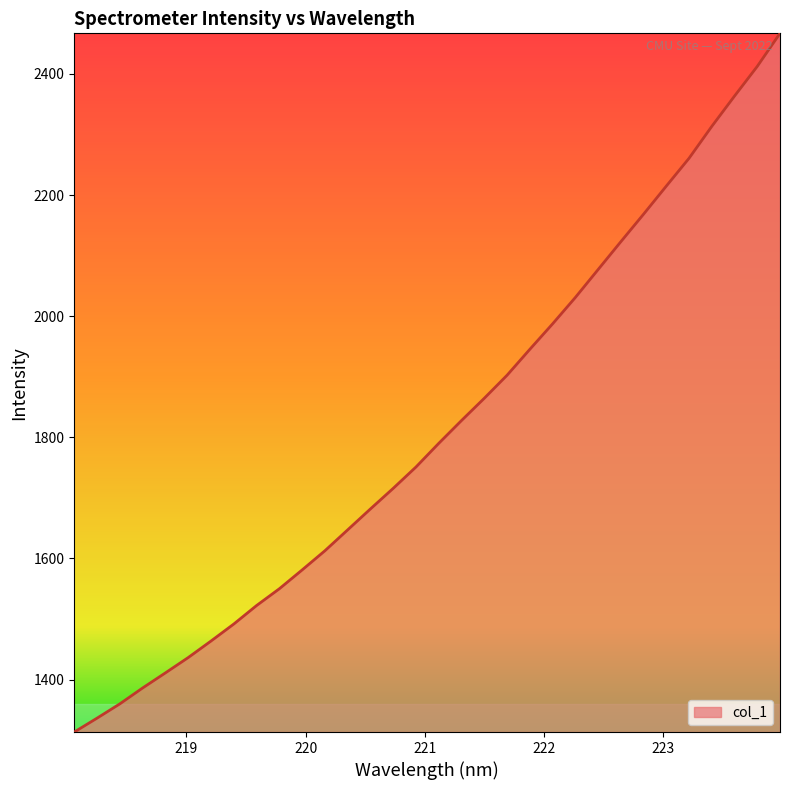

How many lines are shown in the chart?

1